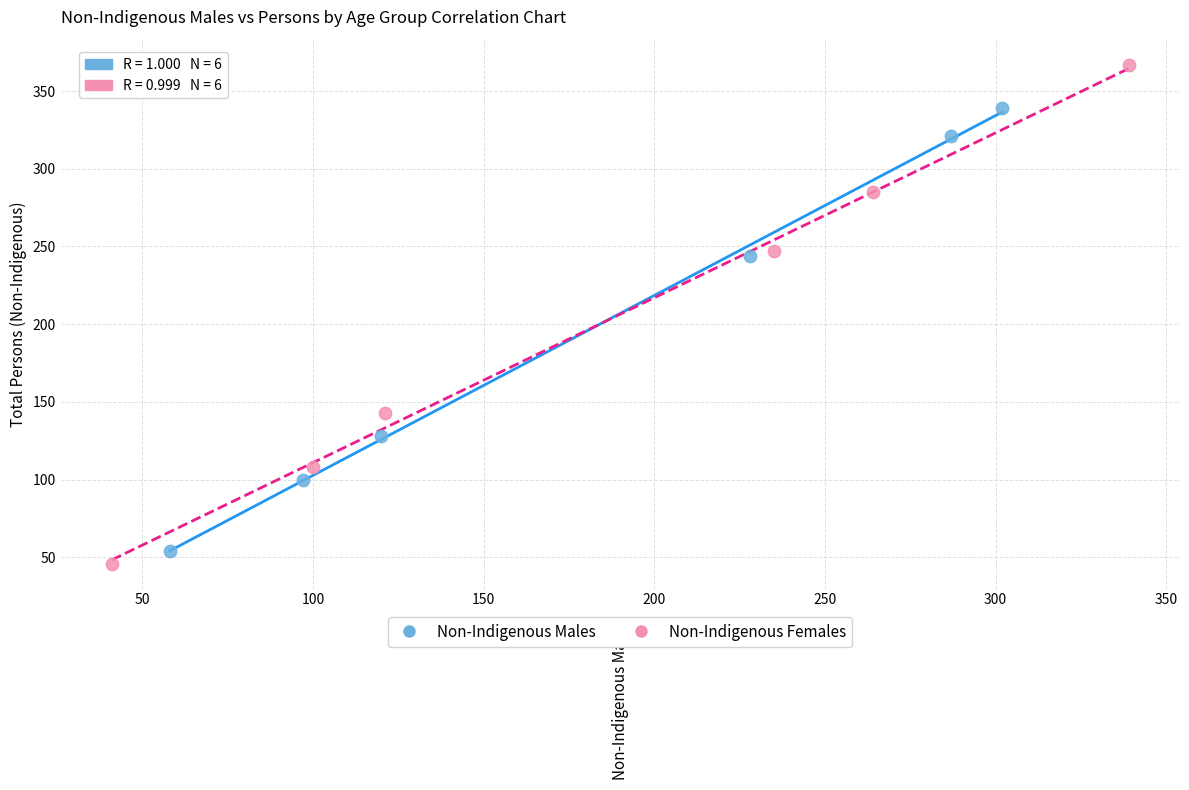

Which series has the widest spread of Y values?

Non-Indigenous Females